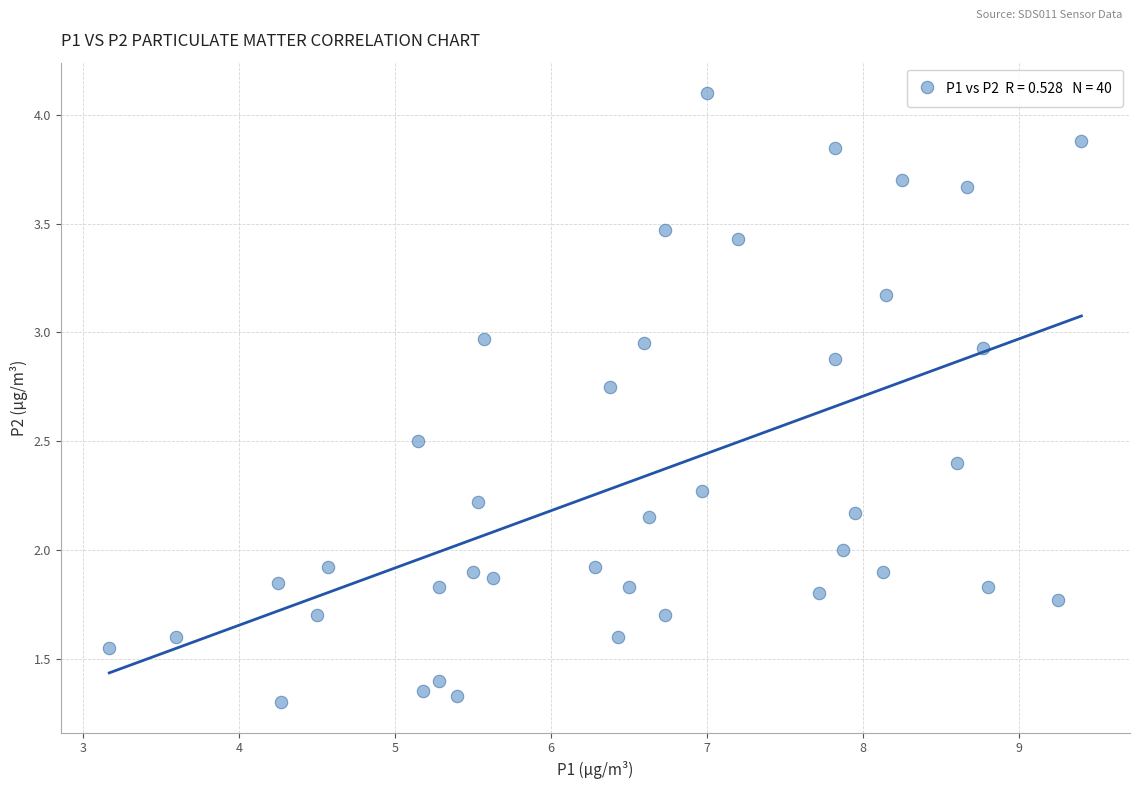

What is the range of X values (max minus min)?

6.2